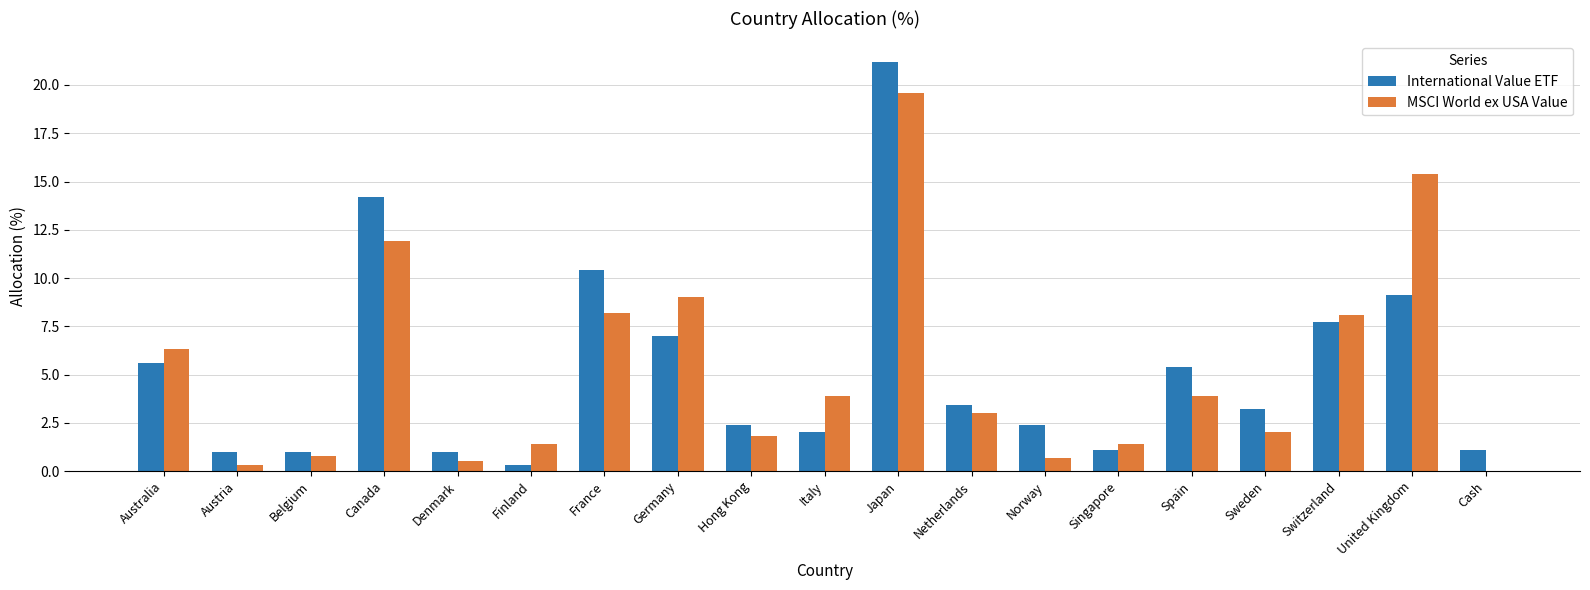

What is the total value across all series at France?

18.6